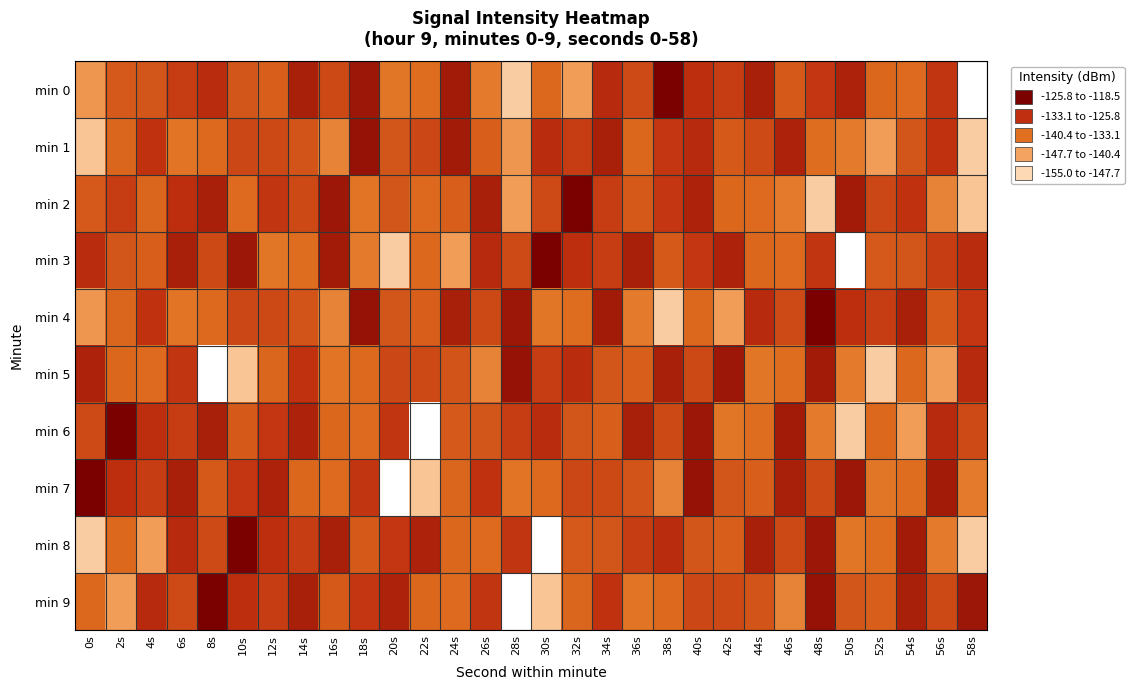

What is the total value across all series at 30s?

-1323.2